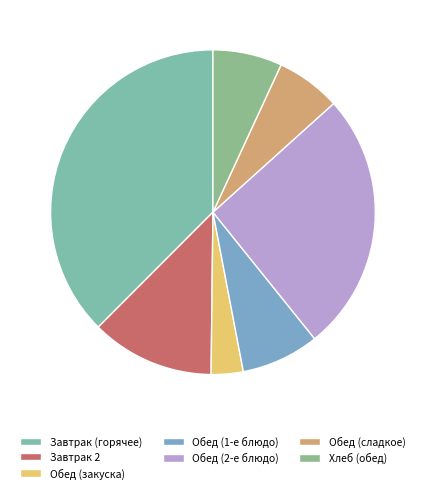

Which category has the biggest portion of the pie?

Завтрак (горячее)